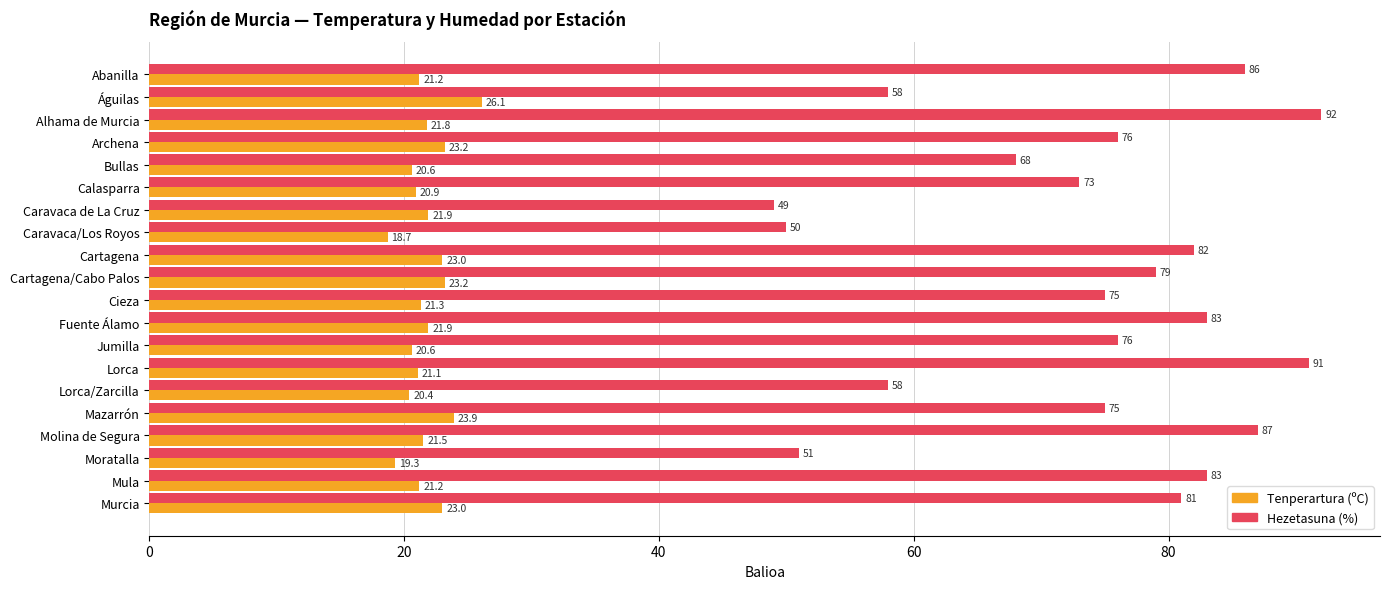

At Jumilla, list the series in order from smallest to largest.

Tenperartura (ºC), Hezetasuna (%)